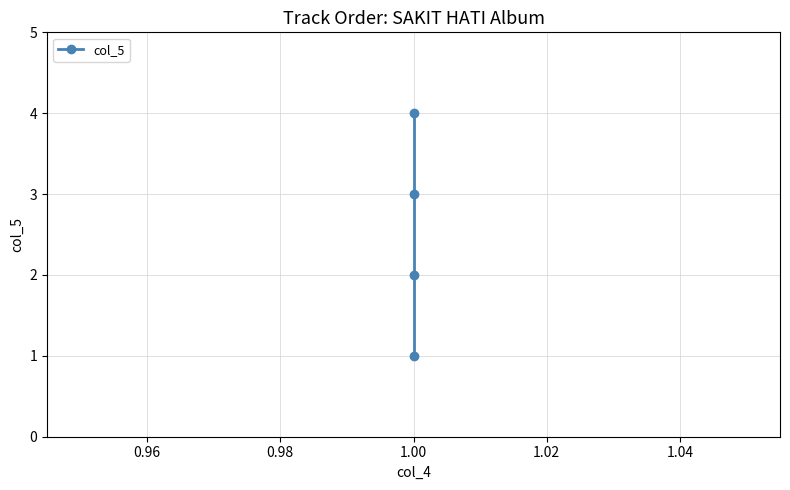

How many categories are shown in the chart?

4